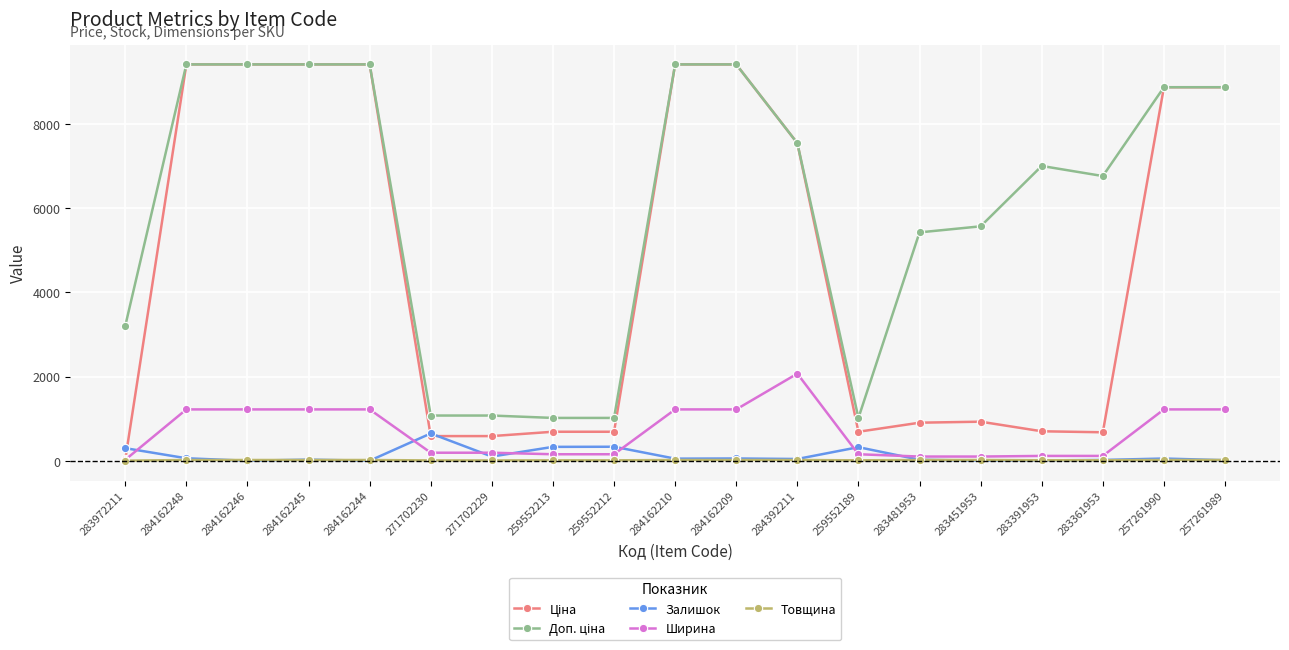

Does the chart have visible grid lines?

Yes